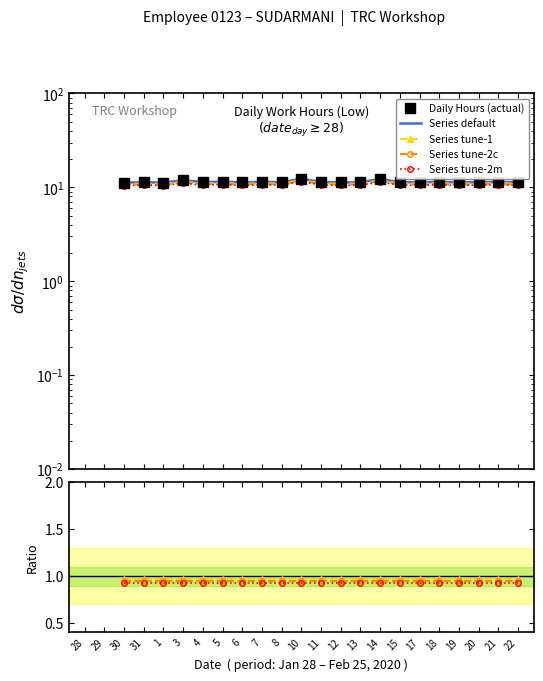

True or false: Series default has more than 0 points higher than both neighbors.

True